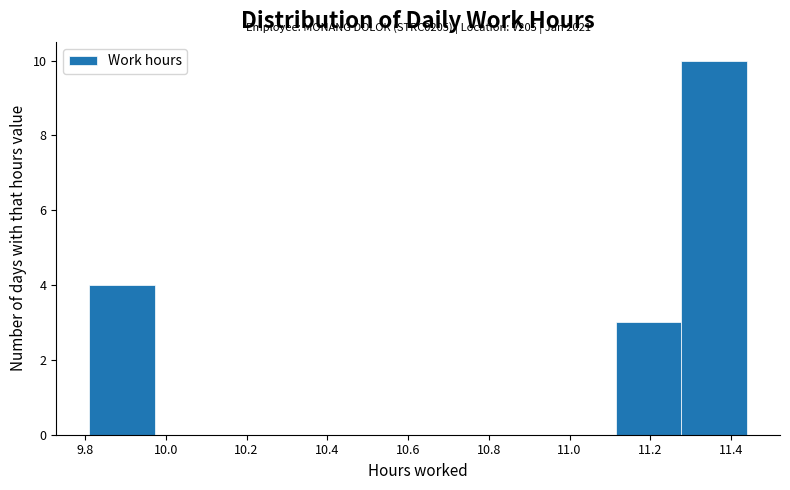

Over which range of the x-axis is the bar tallest?

11.28 to 11.44